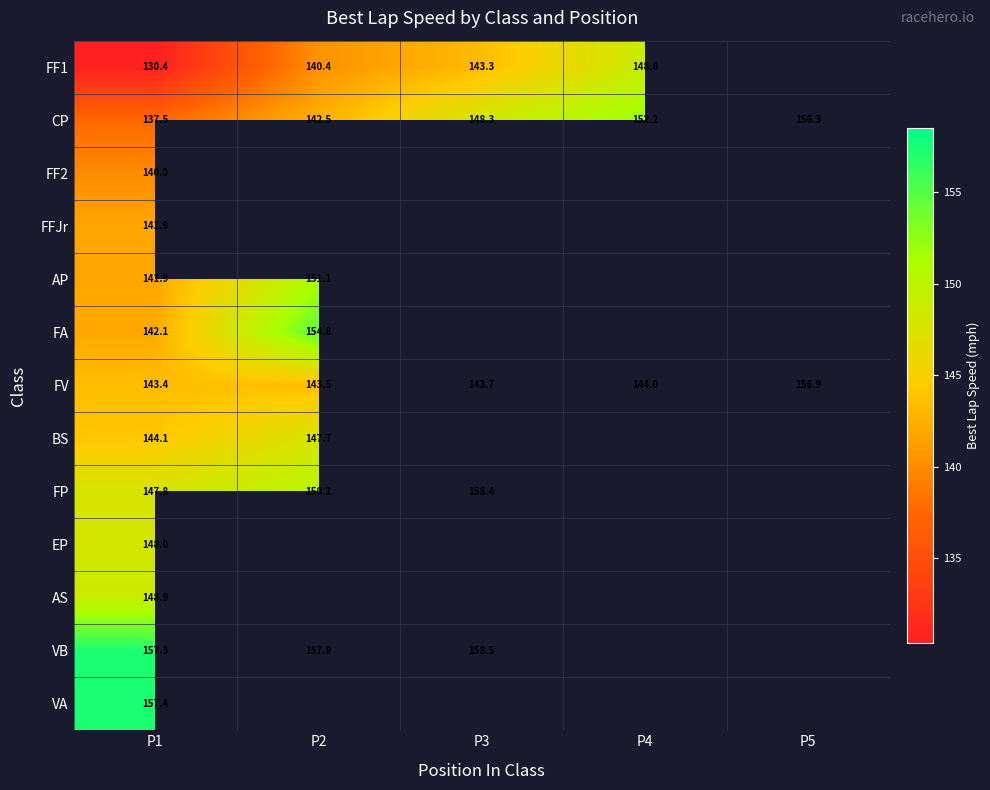

Is the value of FF1 at P4 greater than the value of FV at P4?

Yes